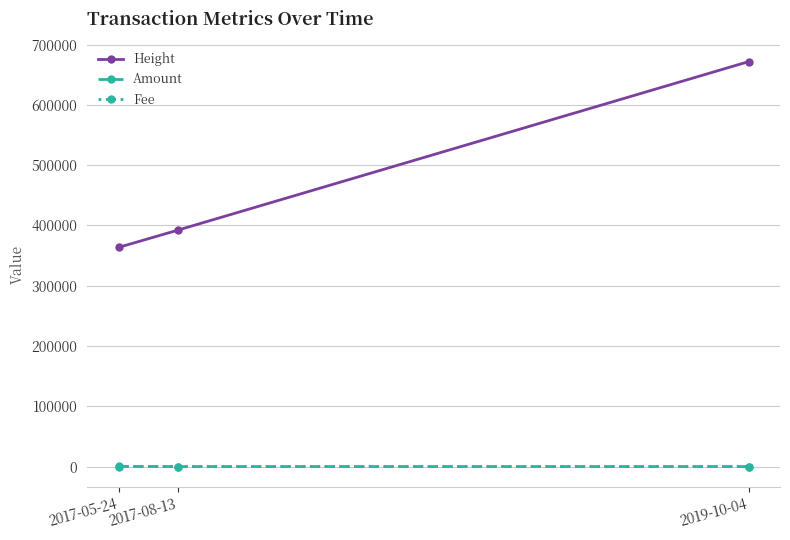

List the labels in order of Height value, smallest first.

2017-05-24, 2017-08-13, 2019-10-04